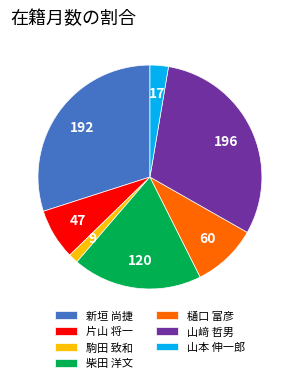

Is 山本 伸一郎 the majority of the pie?

No